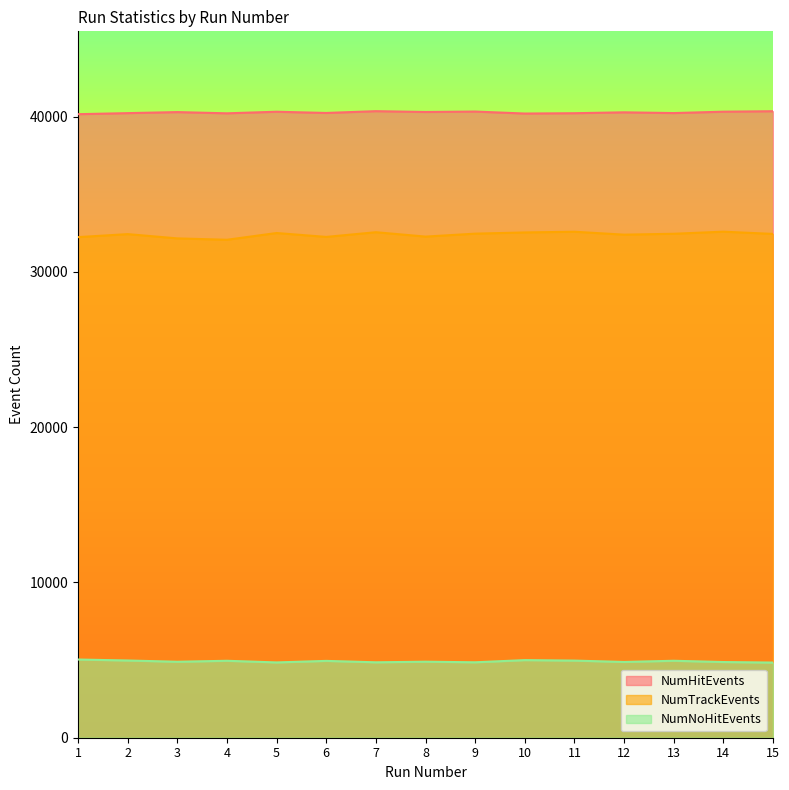

Rank the categories by NumTrackEvents value from lowest to highest.

4, 3, 1, 6, 8, 12, 2, 15, 13, 9, 5, 10, 7, 11, 14